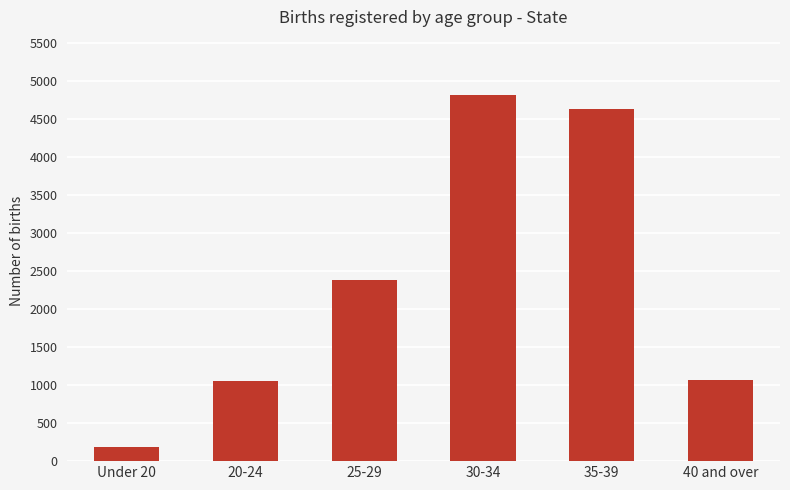

The chart shows a value of 4821 at 30-34. True or false?

True